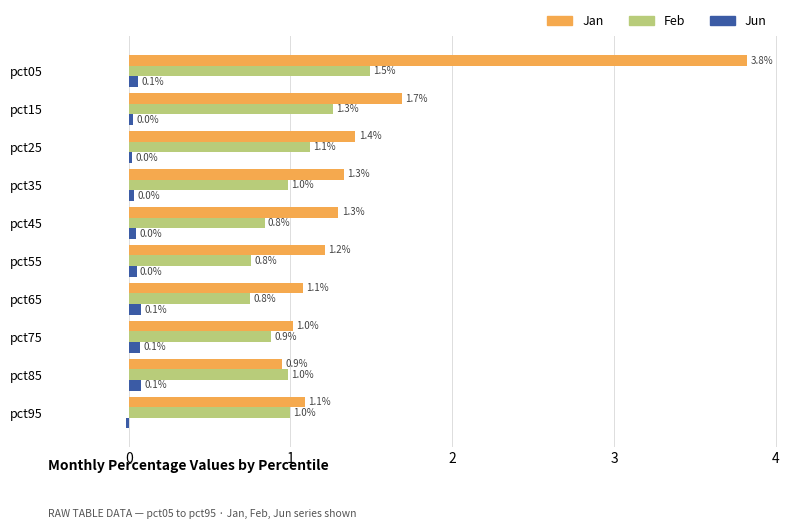

Rank the series by their maximum value, from lowest to highest.

Jun, Feb, Jan